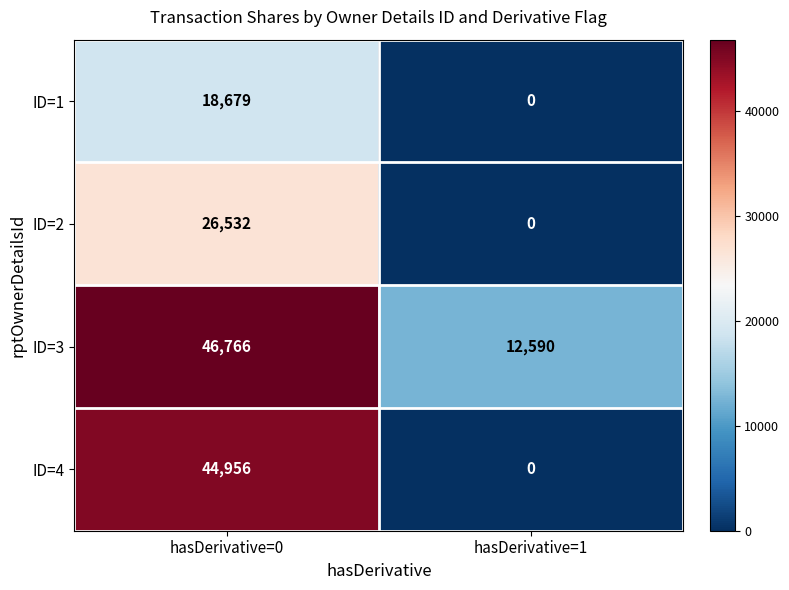

At which label is ID=1 closest to 9339?

hasDerivative=1